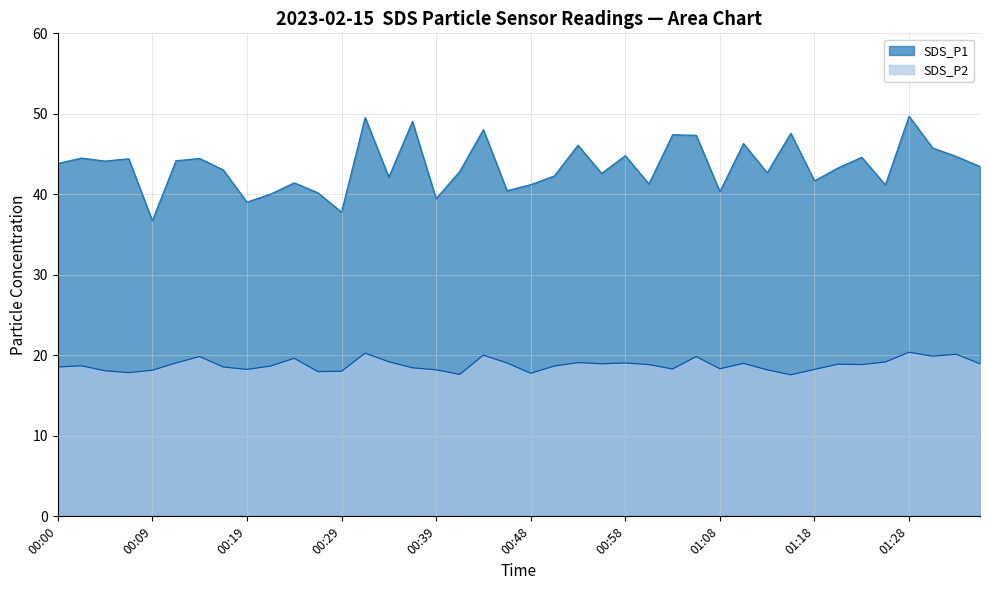

At which label is SDS_P2 closest to 18?

00:26